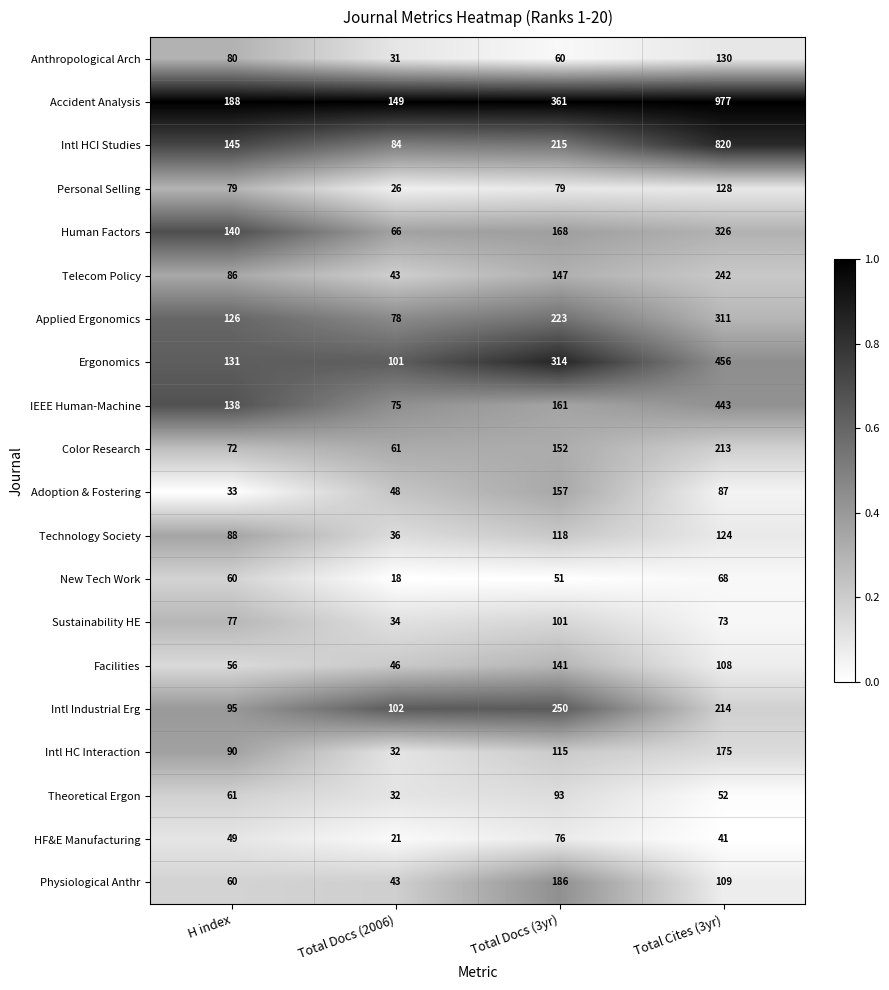

What is the difference between the Intl HC Interaction values at H index and Total Docs (2006)?

58